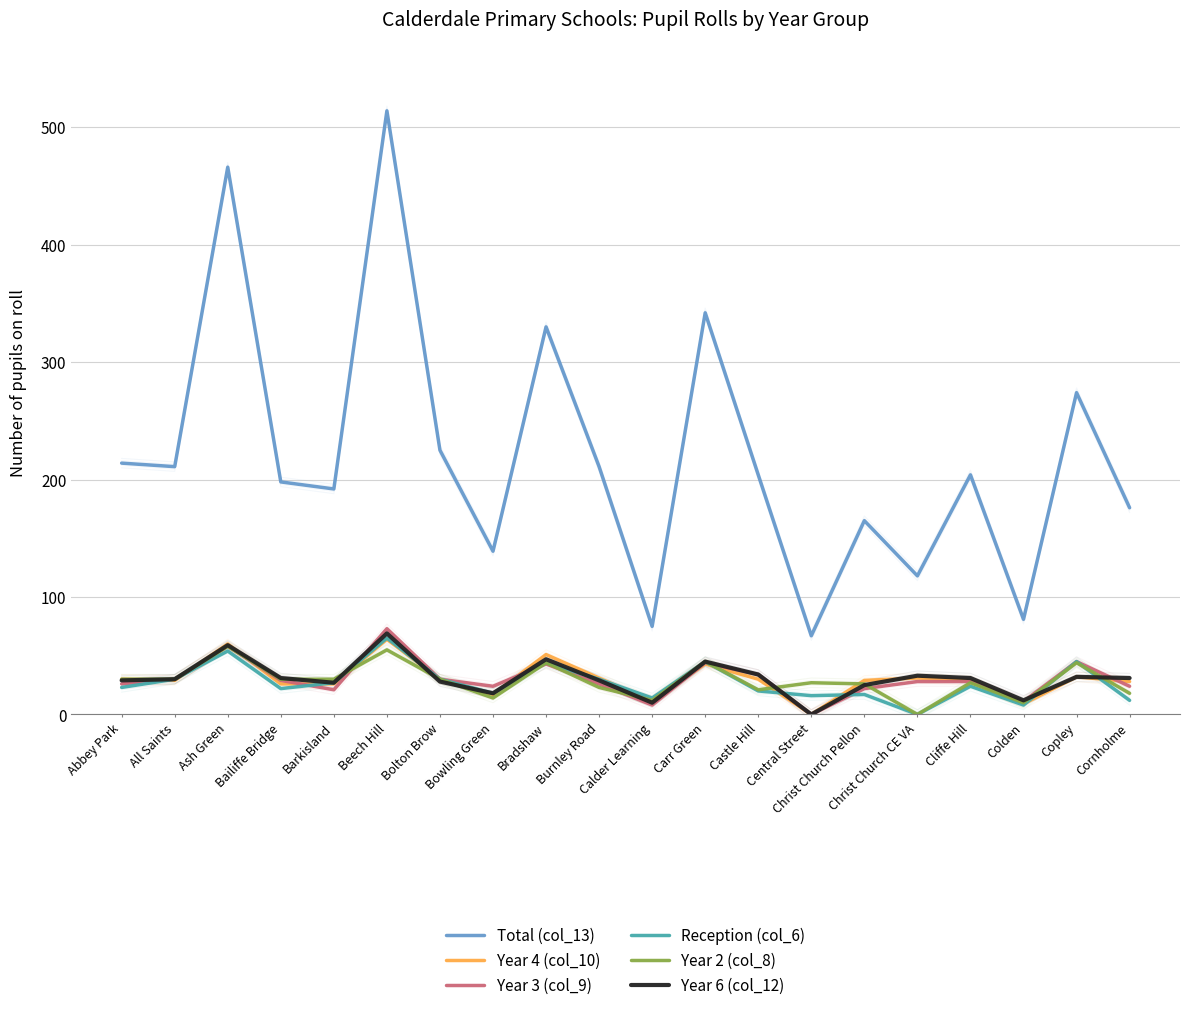

How many lines are shown in the chart?

6